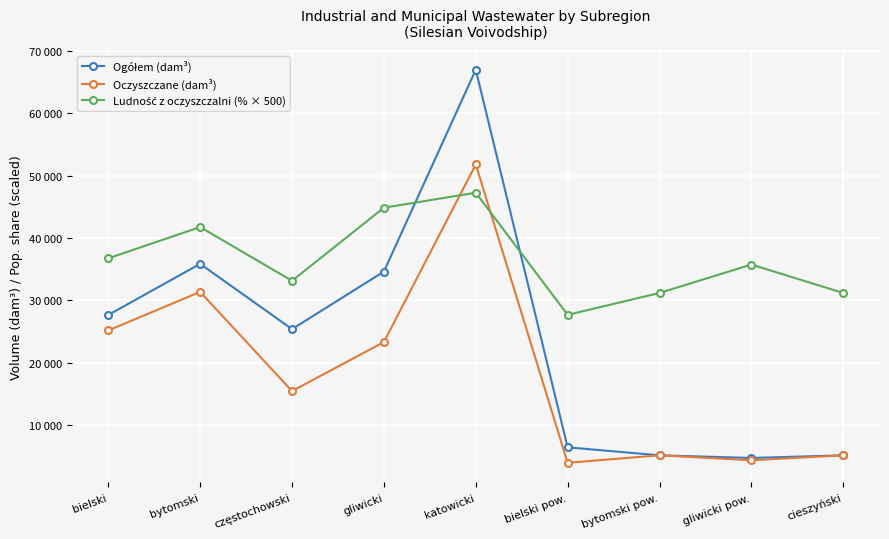

At which category does Ludność z oczyszczalni (% × 500) reach its first local valley?

częstochowski